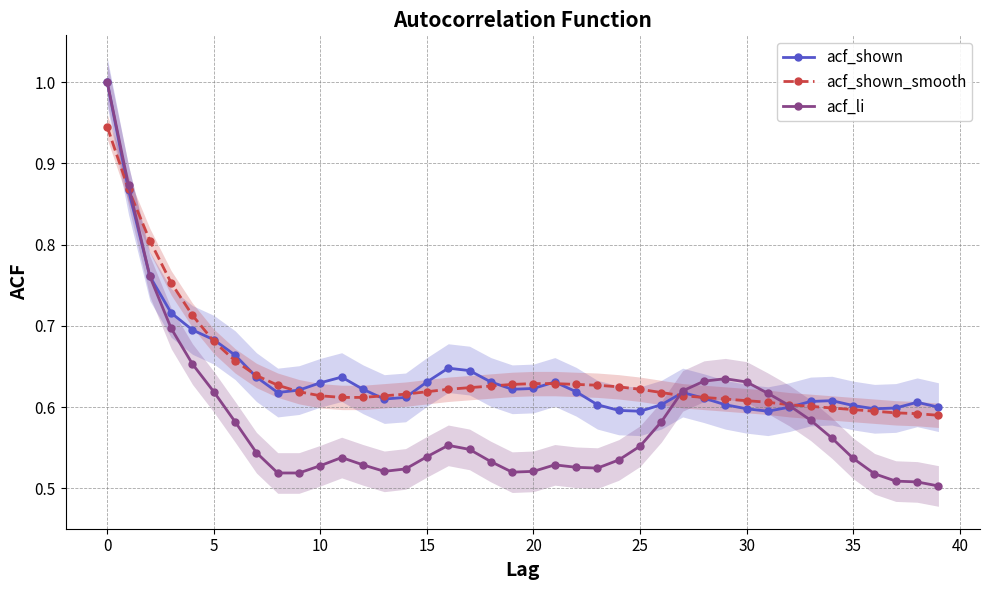

True or false: acf_li has more than 1 interior local peaks.

True